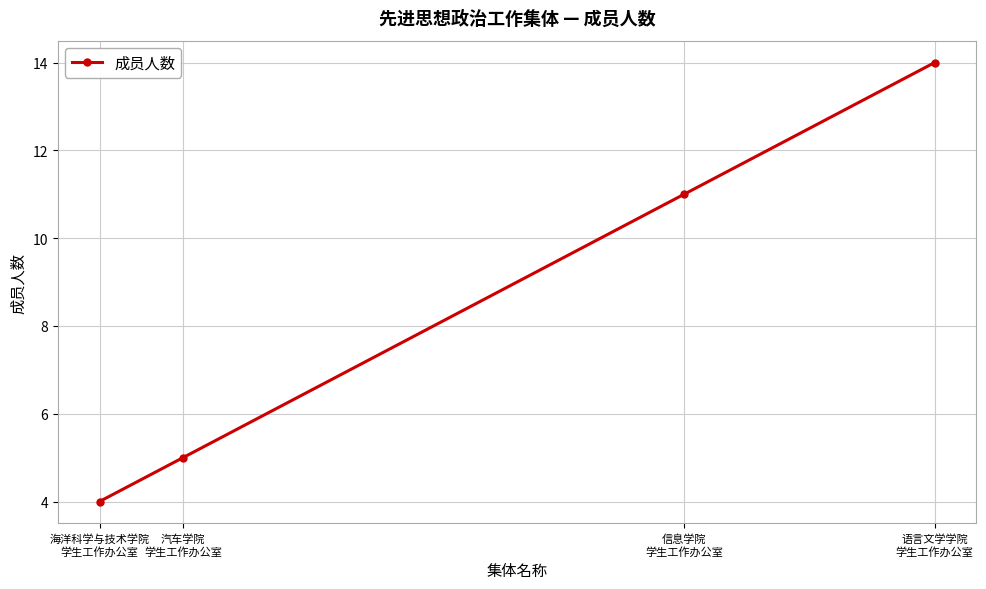

Between 语言文学学院
学生工作办公室 and 海洋科学与技术学院
学生工作办公室, which is larger?

语言文学学院
学生工作办公室